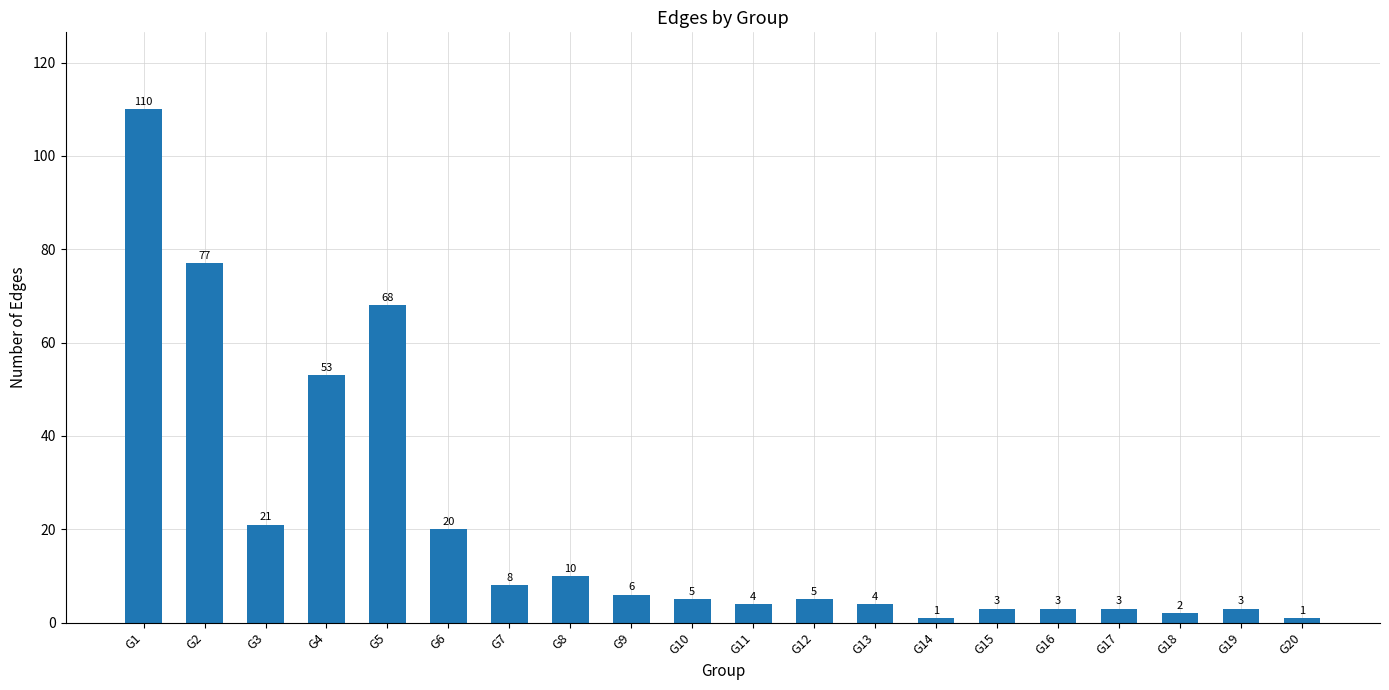

At which label is the value closest to 55?

G4